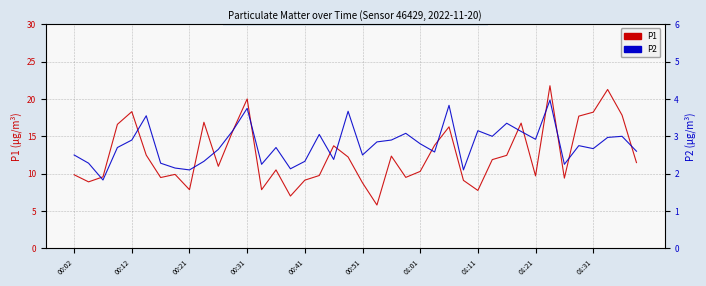

Which series has the widest spread of values?

P1